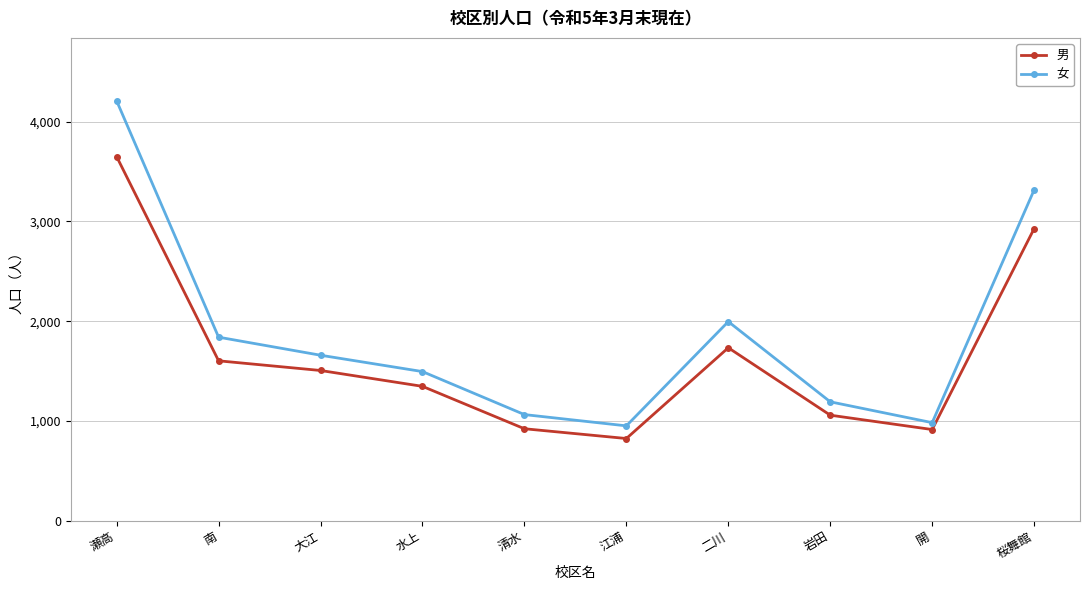

Read the 女 value at 清水, to the nearest 10.

1060